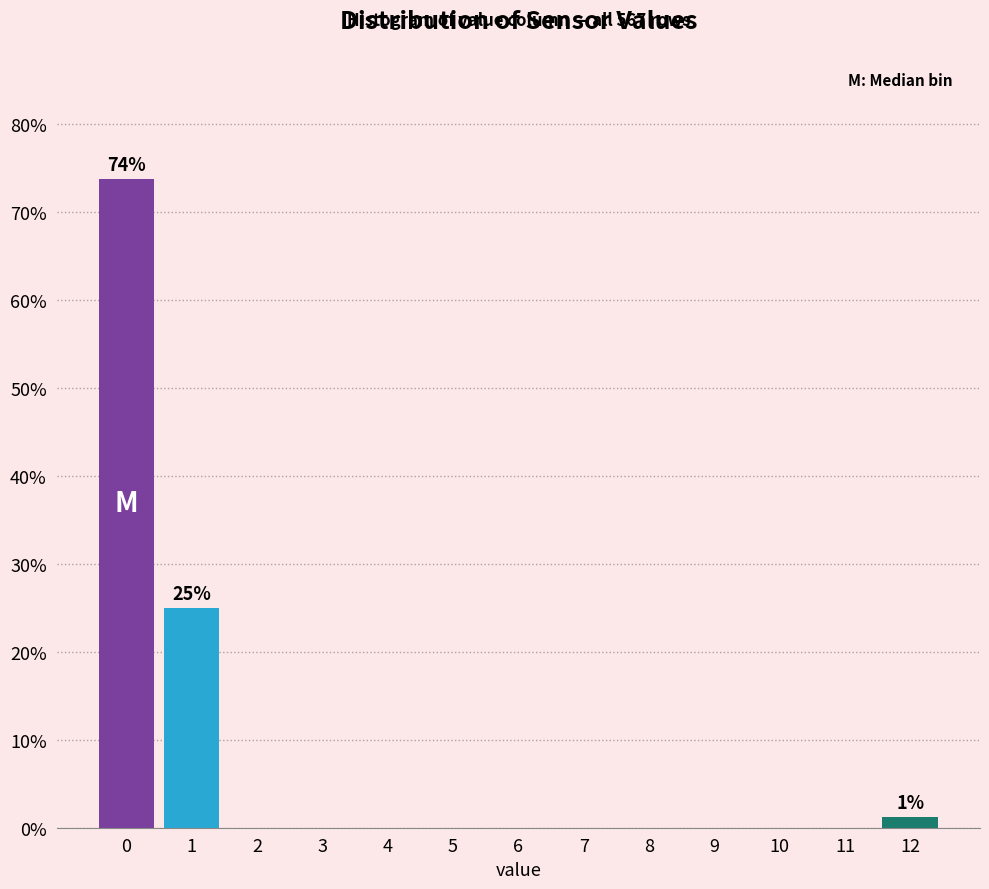

What is the maximum value shown in the chart?

73.8